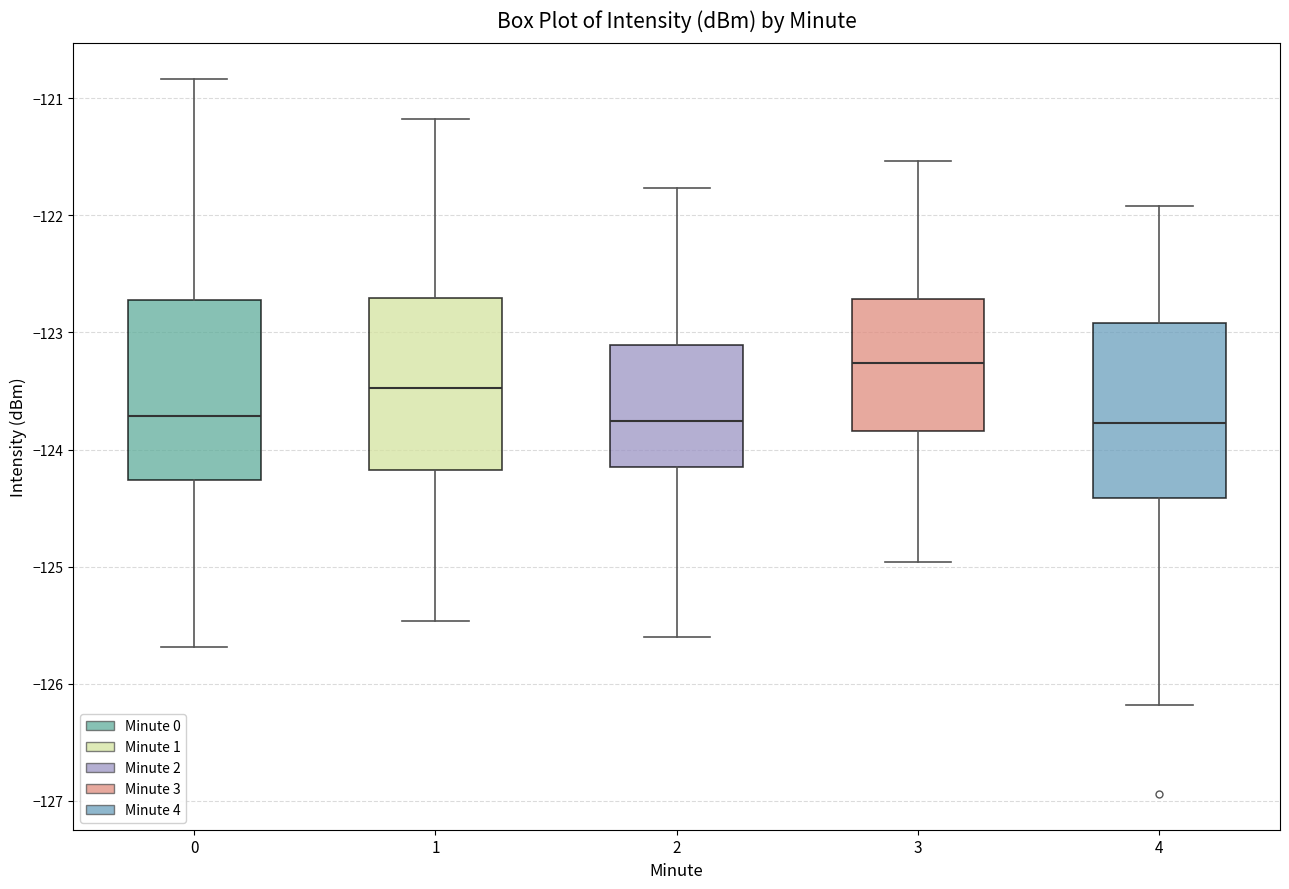

Where is the lower edge of the box at x = 1 on the y-axis? The values are not printed on the chart, so give them approximately, as read against the axis.

-124.2